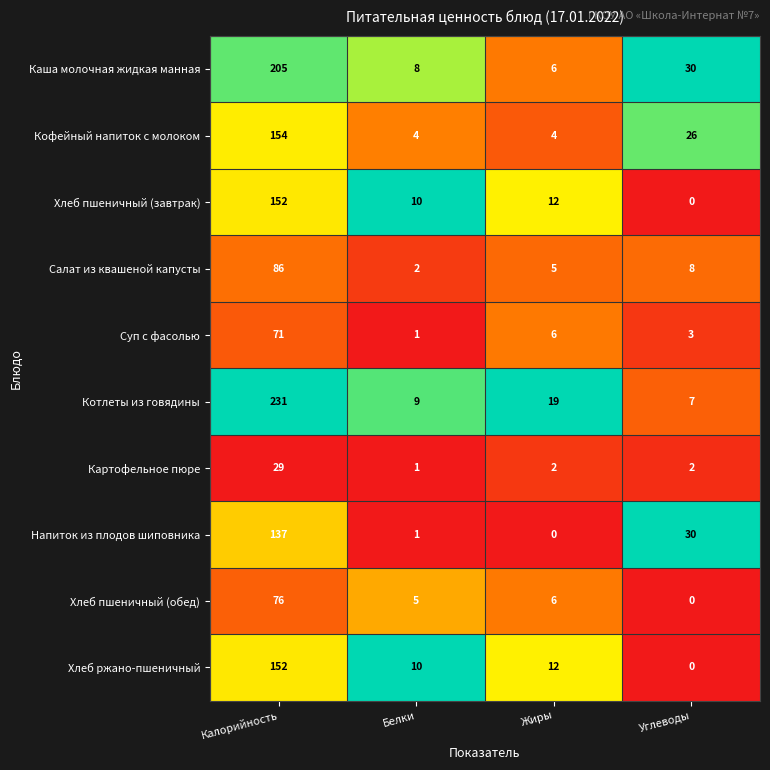

Rank the categories by Каша молочная жидкая манная value from lowest to highest.

Жиры, Белки, Углеводы, Калорийность